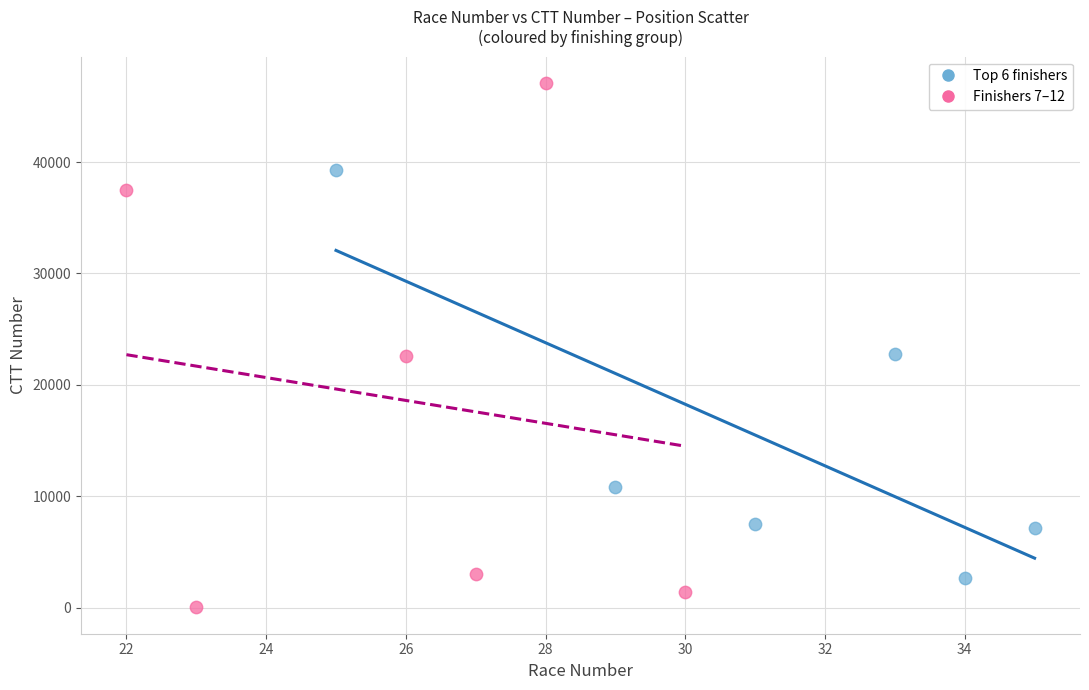

Which series contains the highest Y value?

Finishers 7–12